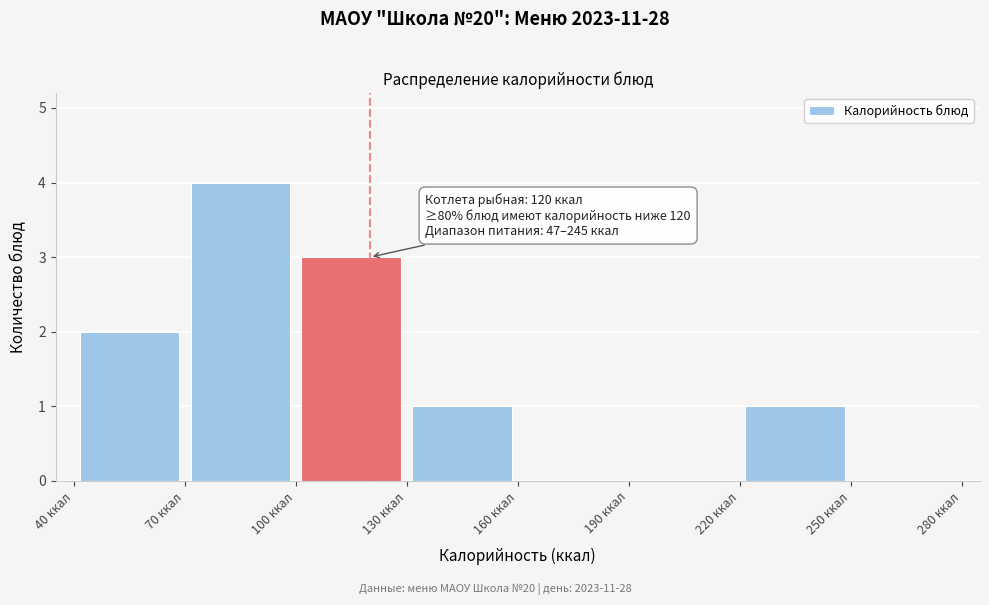

Over which range of the x-axis is the bar tallest?

70 to 100